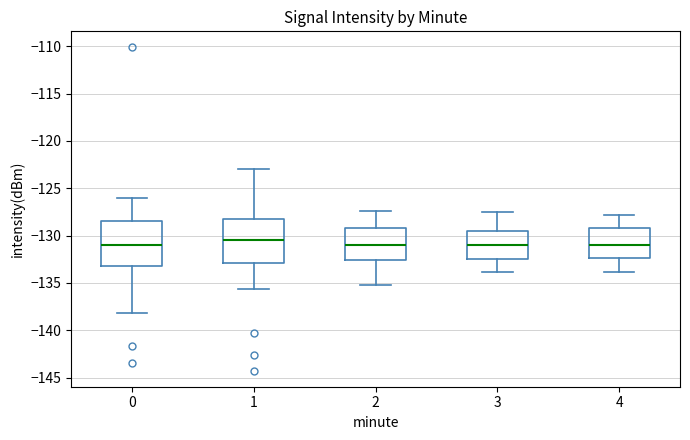

Reading left to right, read every box against the y-axis: the position of its median line, the range the box covers, and the ends of its whiskers. The values are not printed on the chart, so give them approximately, as read against the axis.

0: median -131.0, box -133.0 to -128.5, whiskers -138.0 to -126.0
1: median -130.5, box -133.0 to -128.0, whiskers -135.5 to -123.0
2: median -131.0, box -132.5 to -129.0, whiskers -135.0 to -127.5
3: median -131.0, box -132.5 to -129.5, whiskers -134.0 to -127.5
4: median -131.0, box -132.5 to -129.0, whiskers -134.0 to -128.0